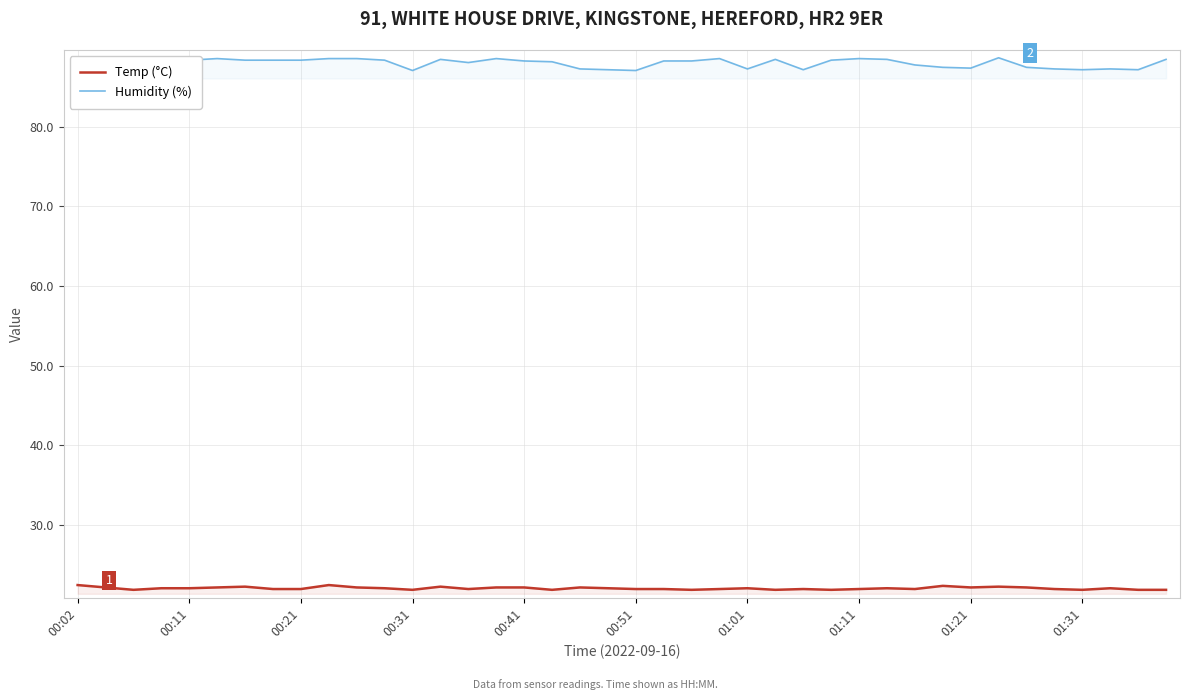

True or false: Temp (°C) and Humidity (%) intersect in this chart.

False